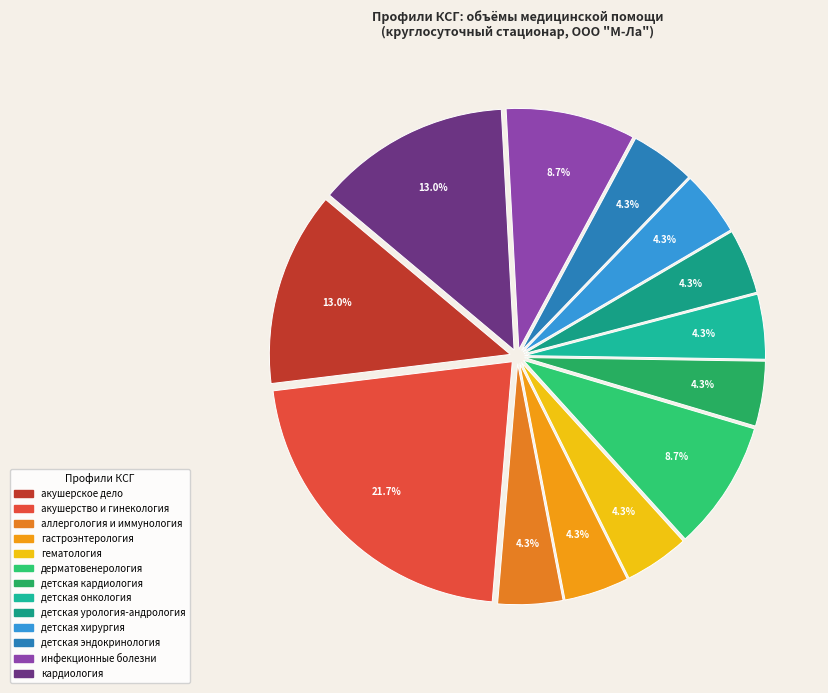

True or false: детская онкология accounts for 13% of the total.

False